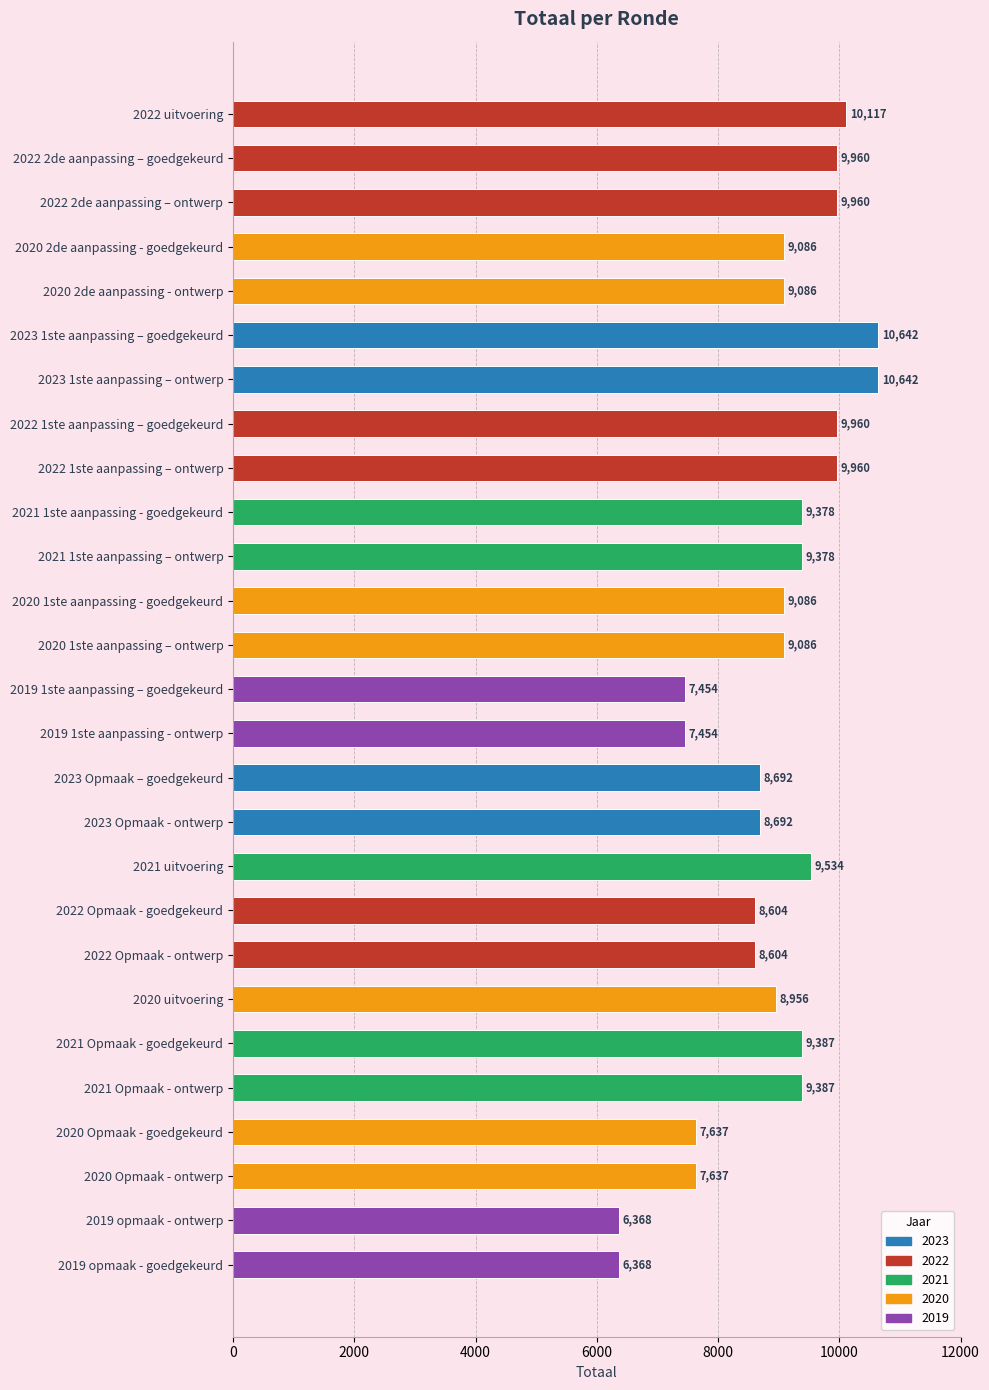

What is the label of the 5th bar from the top?

2020 2de aanpassing - ontwerp